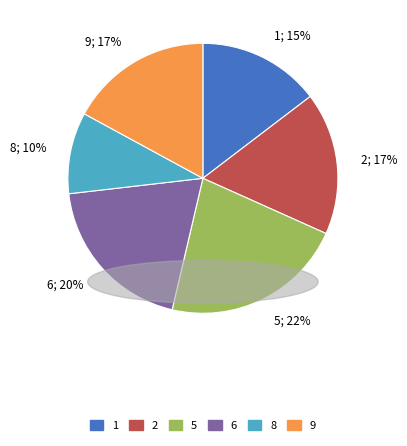

How many slices are in this pie chart?

6